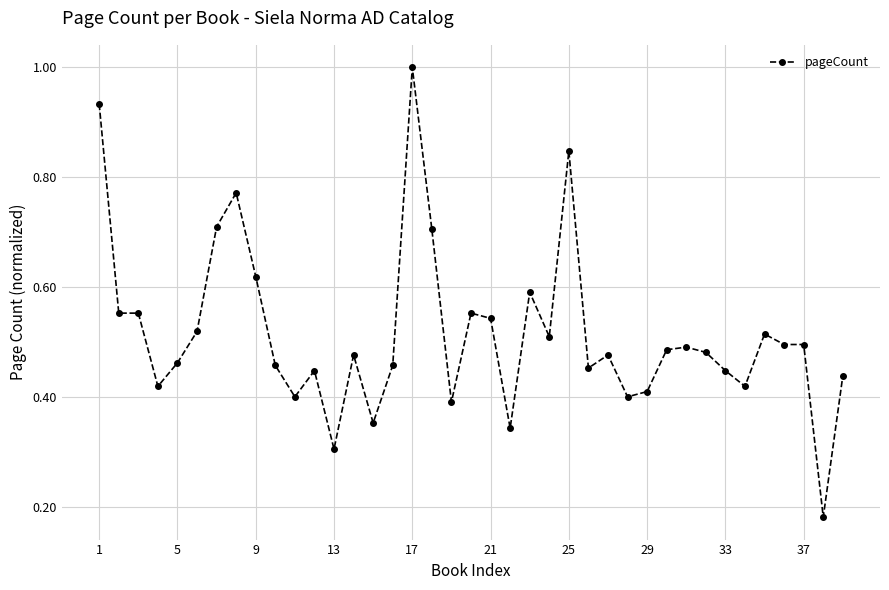

What is the sum of all values?

20.1